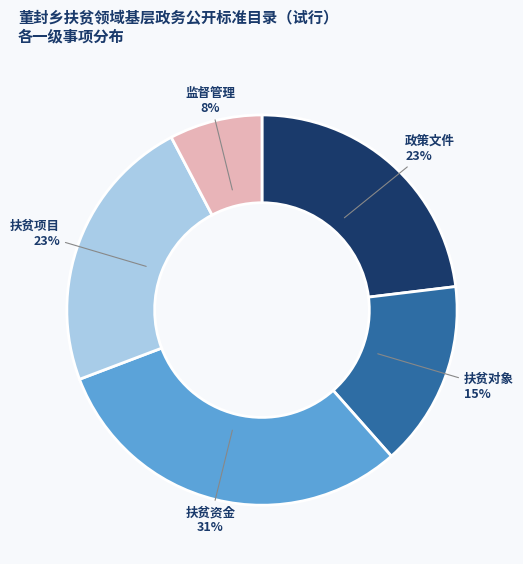

Count the number of slices in the pie.

5